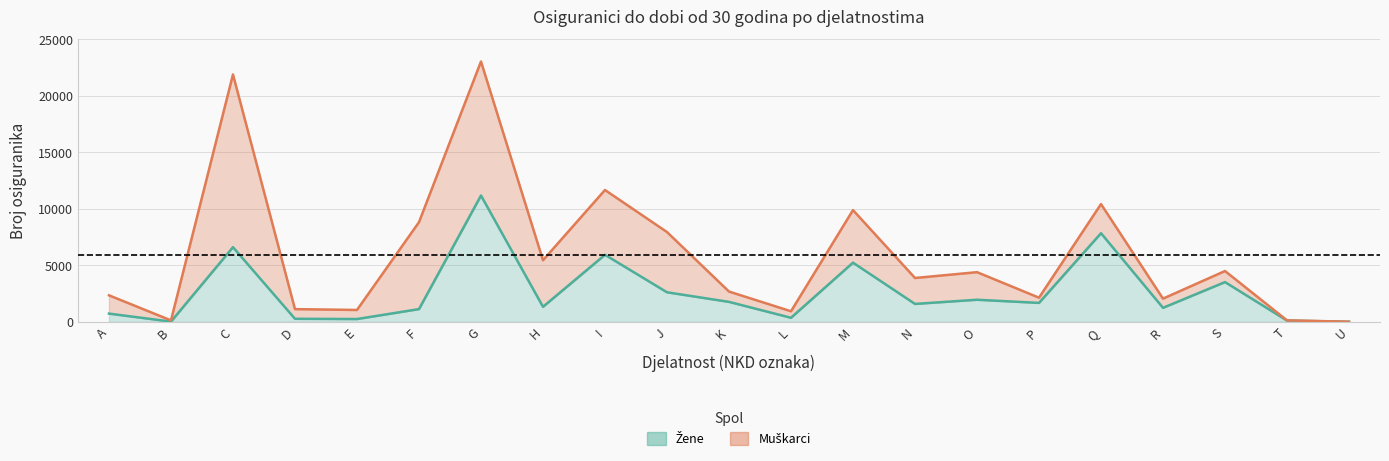

How many interior local peaks (higher than both neighbors) does the data have?

7